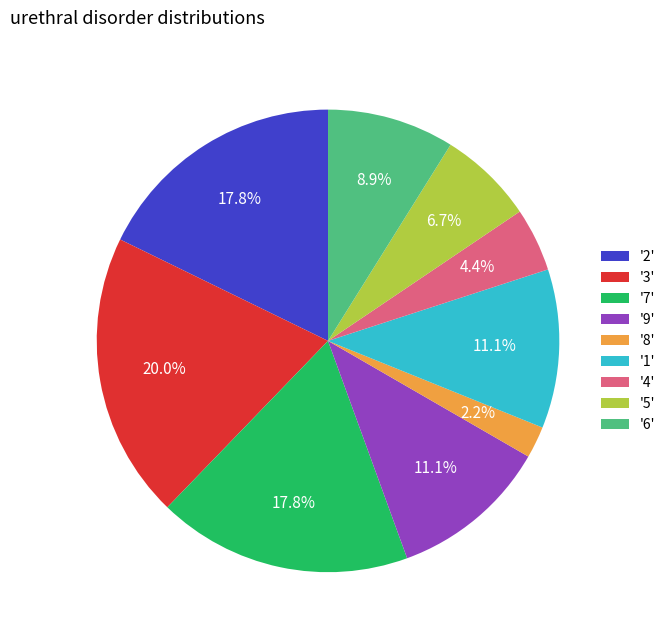

What is the total percentage of '9' and '3'?

31.1%